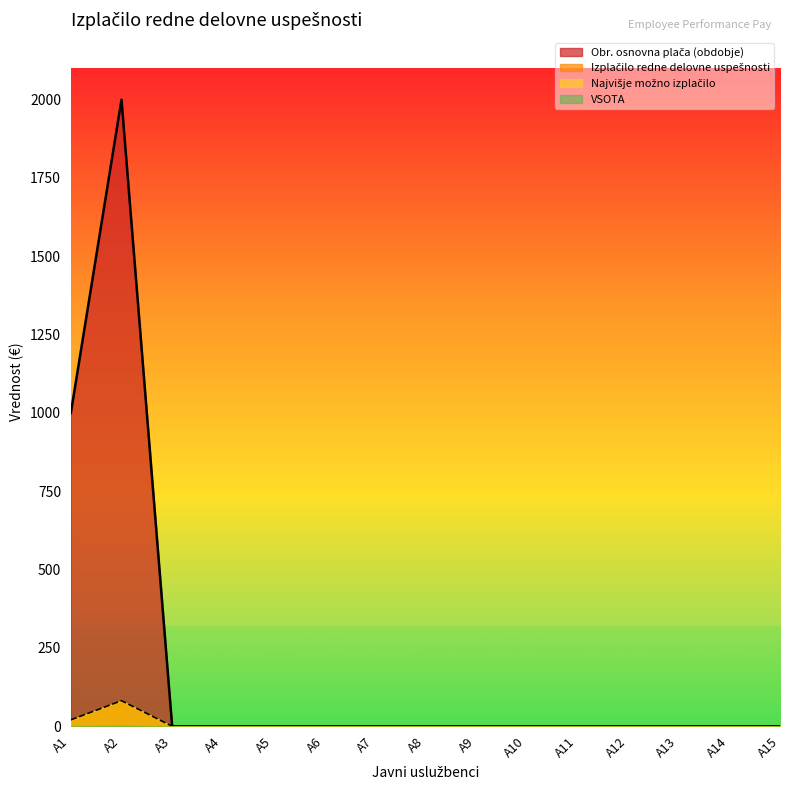

Reading right to left, transcribe all the data shown in this chart.

Obr. osnovna plača (obdobje): 0.0	0.0	0.0	0.0	0.0	0.0	0.0	0.0	0.0	0.0	0.0	0.0	0.0	2000.0	1000.0
Izplačilo redne delovne uspešnosti: 0.0	0.0	0.0	0.0	0.0	0.0	0.0	0.0	0.0	0.0	0.0	0.0	0.0	81.6	20.4